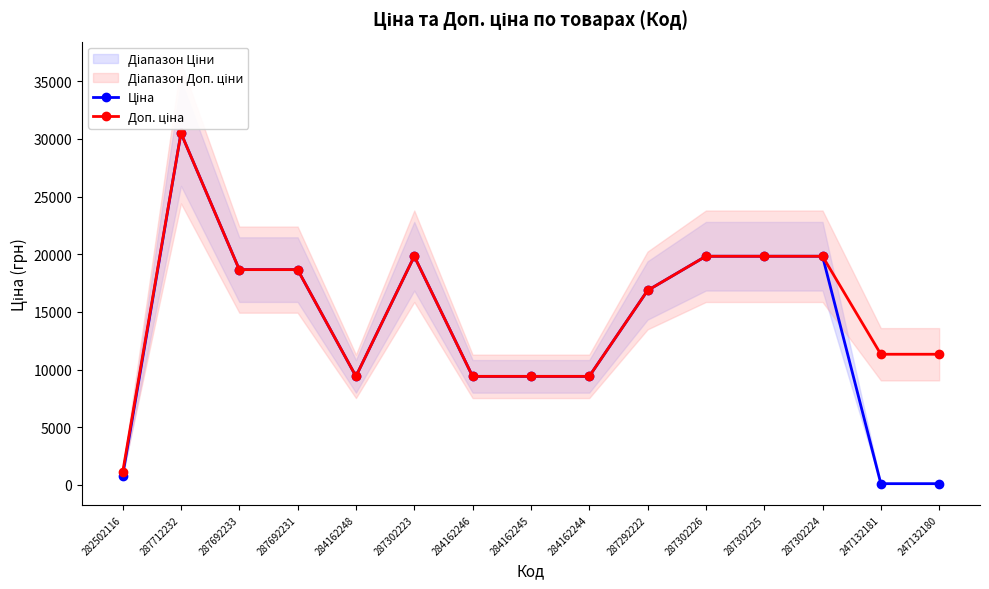

What is the minimum value for Ціна?

113.3